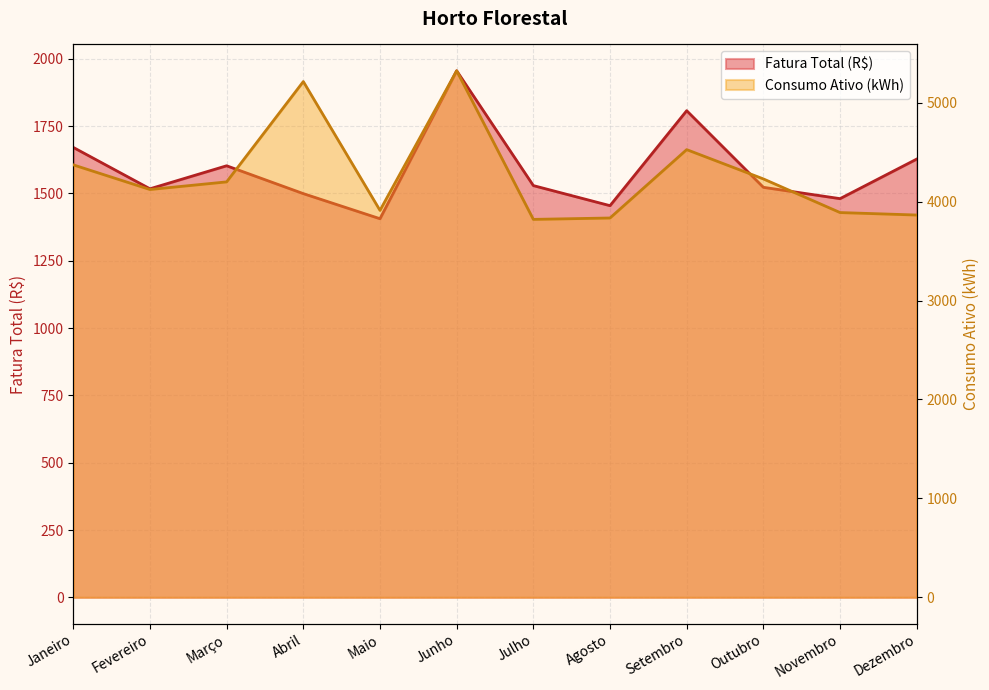

Which series changed the most between Abril and Junho?

Fatura Total (R$)